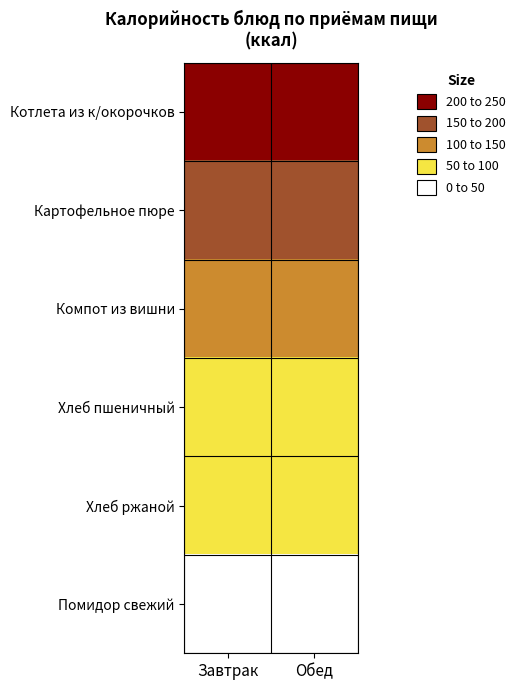

At which category is the sum across all series the highest?

Завтрак